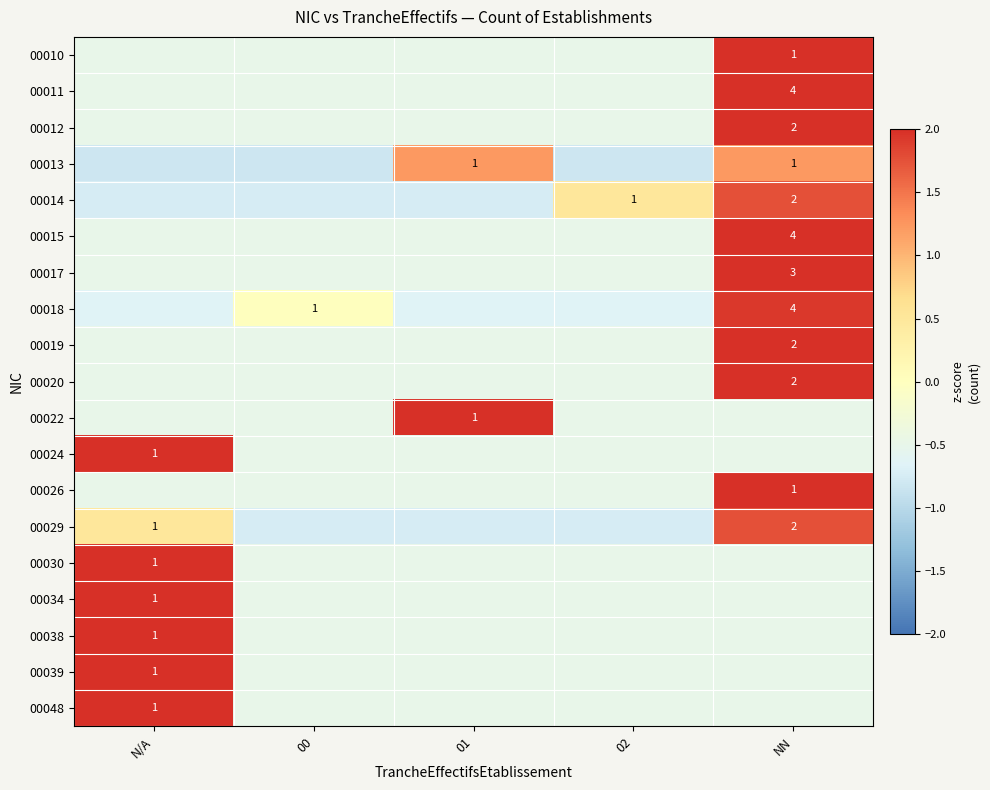

At which label is 00015 closest to 0?

N/A